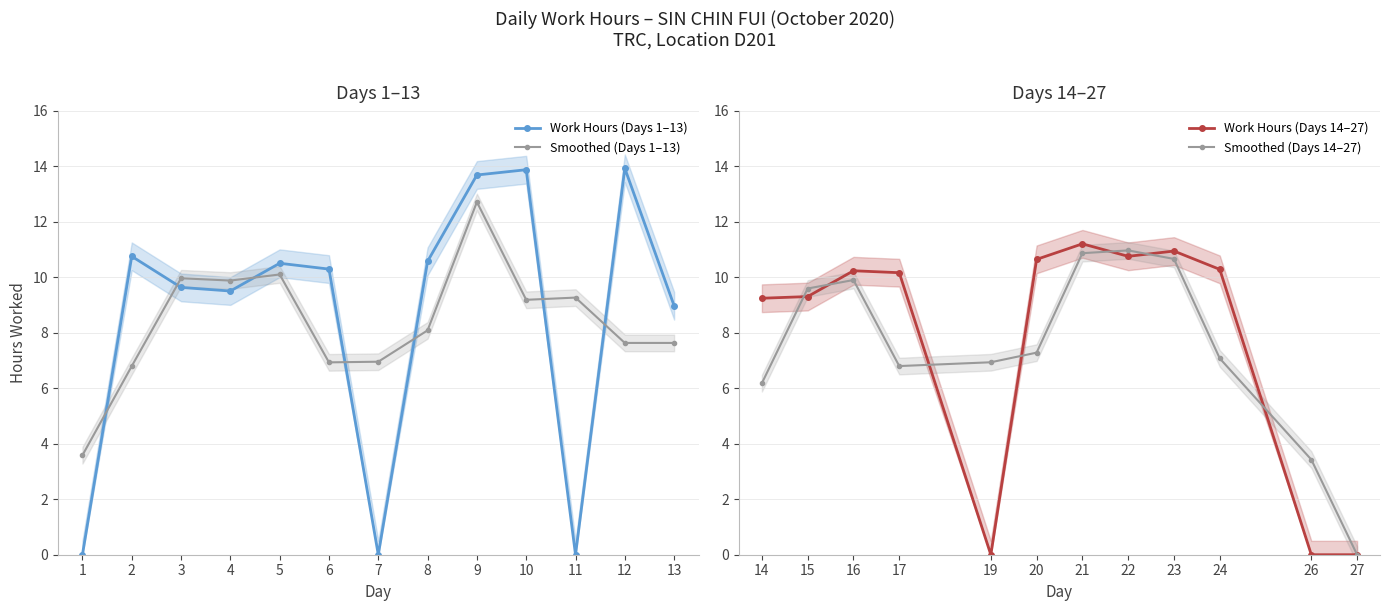

How many times do Work Hours (Days 1–13) and Smoothed (Days 1–13) cross each other?

7